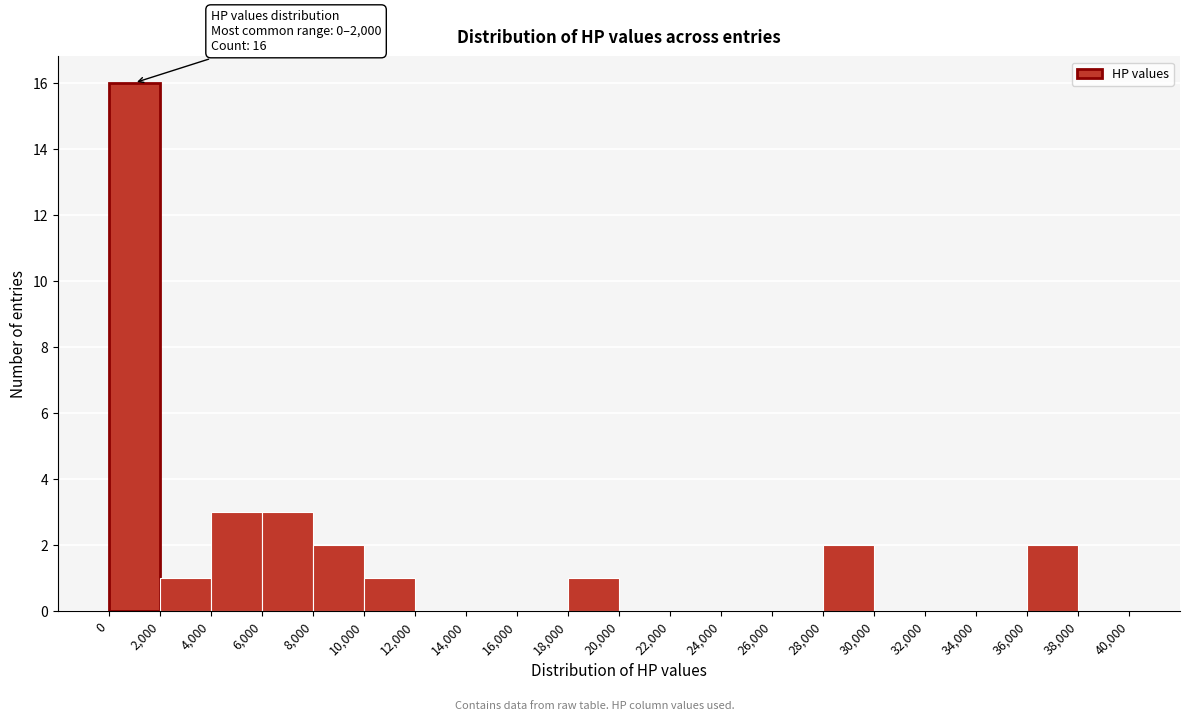

Over which range of the x-axis is the bar tallest?

0 to 2,000